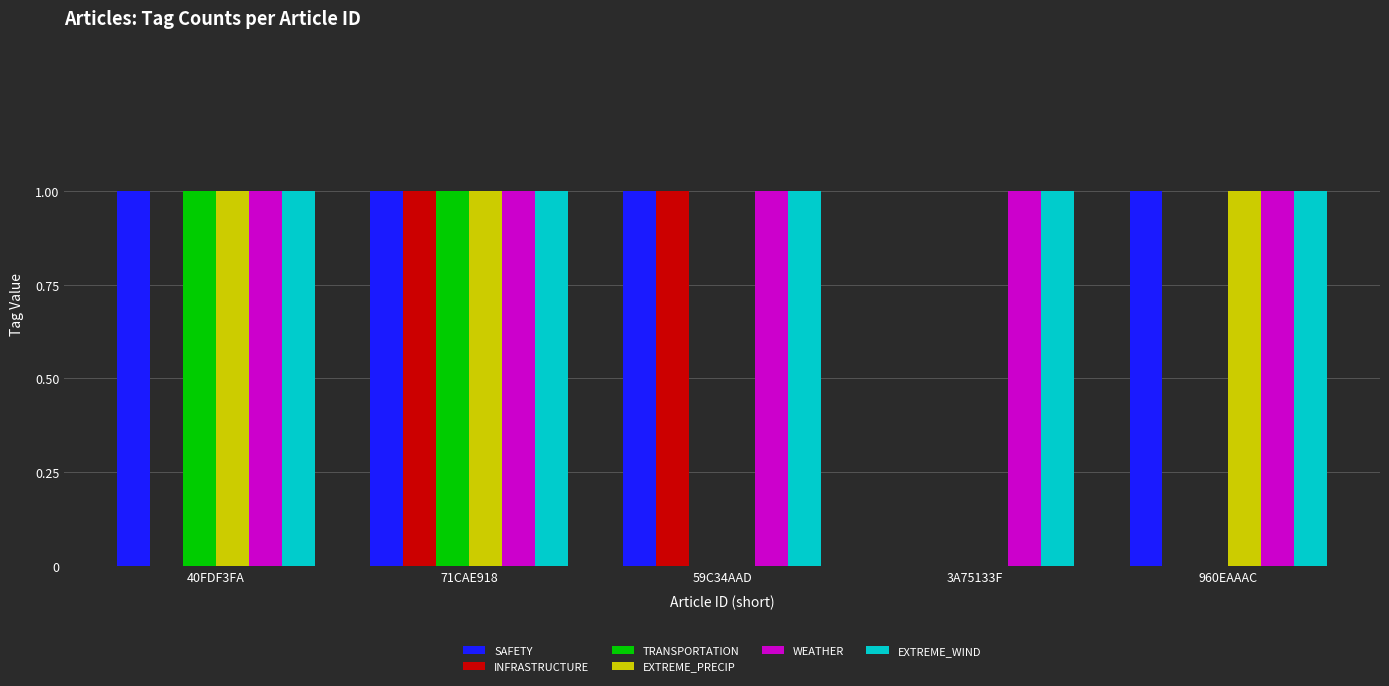

True or false: TRANSPORTATION has a value of 0 at 59C34AAD.

True